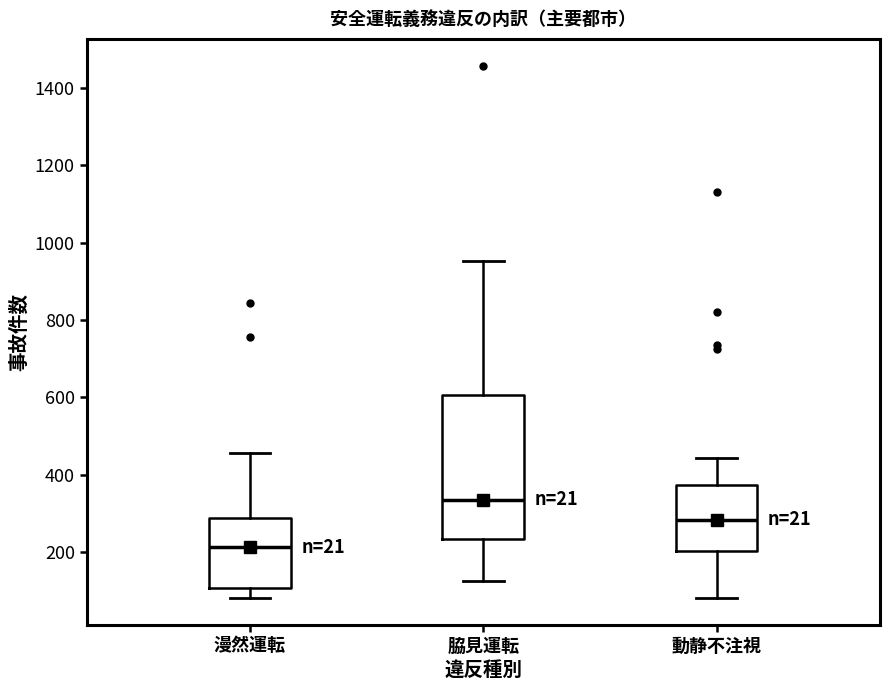

Where is the lower edge of the box for 動静不注視 on the y-axis? The values are not printed on the chart, so give them approximately, as read against the axis.

200